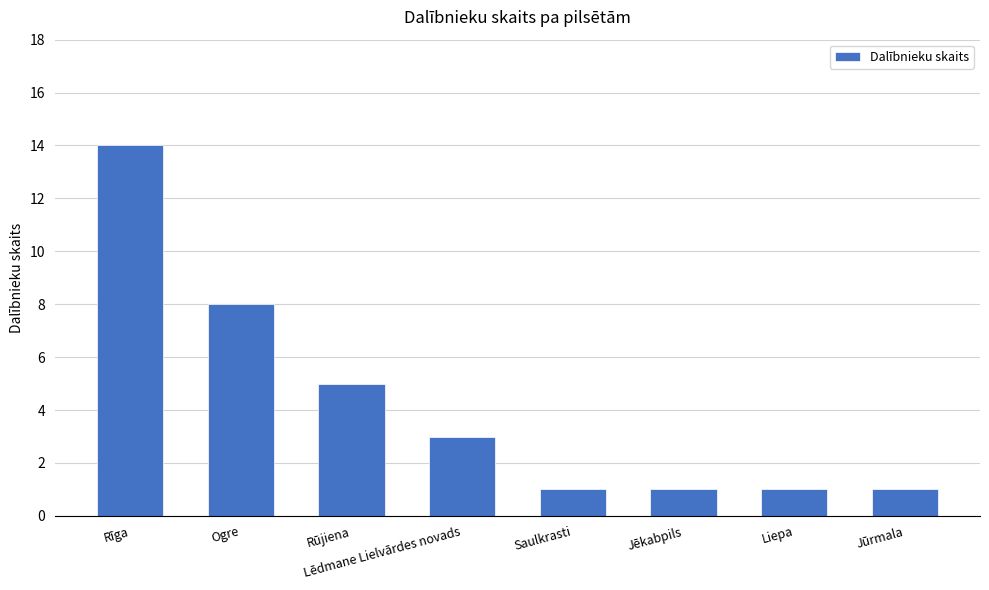

How many categories are shown in the chart?

8